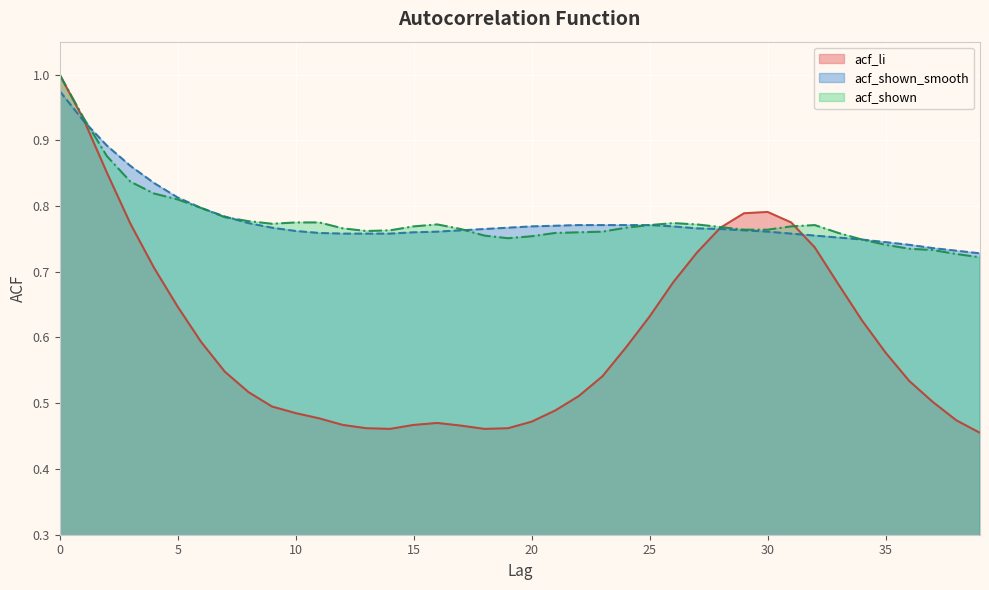

Is the value of acf_shown_smooth at 33 greater than the value of acf_shown at 12?

No